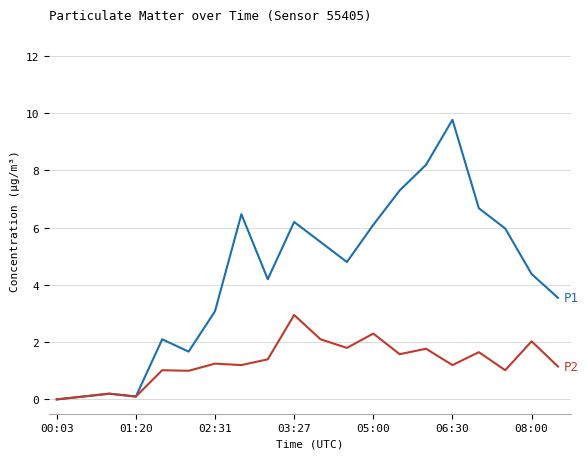

What is the maximum value shown in the chart?

9.8